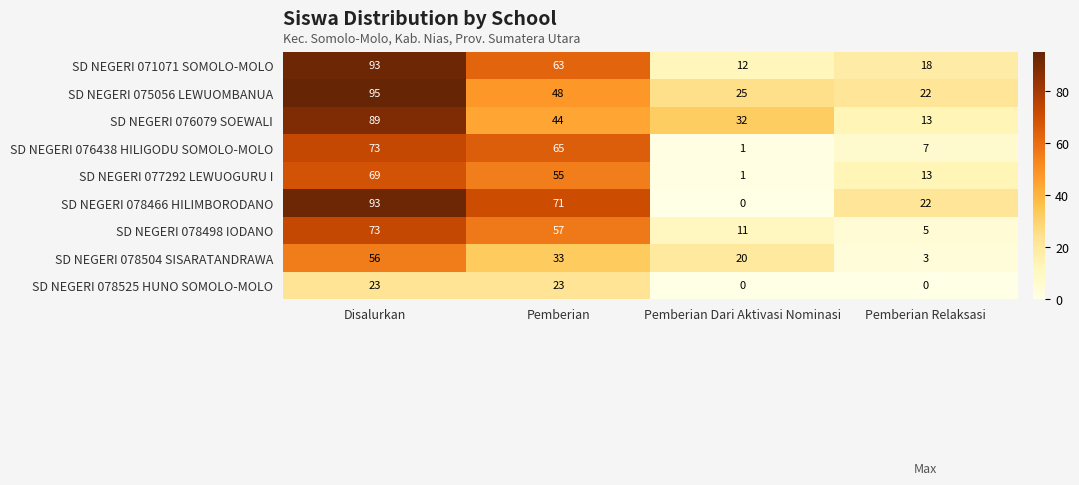

What is the difference between the SD NEGERI 078466 HILIMBORODANO values at Pemberian Relaksasi and Disalurkan?

71